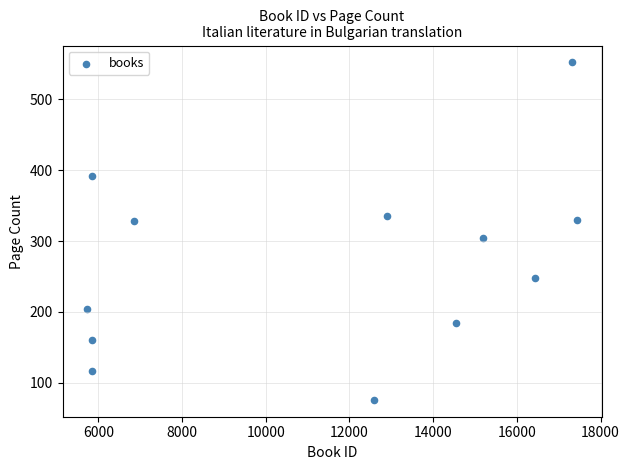

What is the average X value?

11381